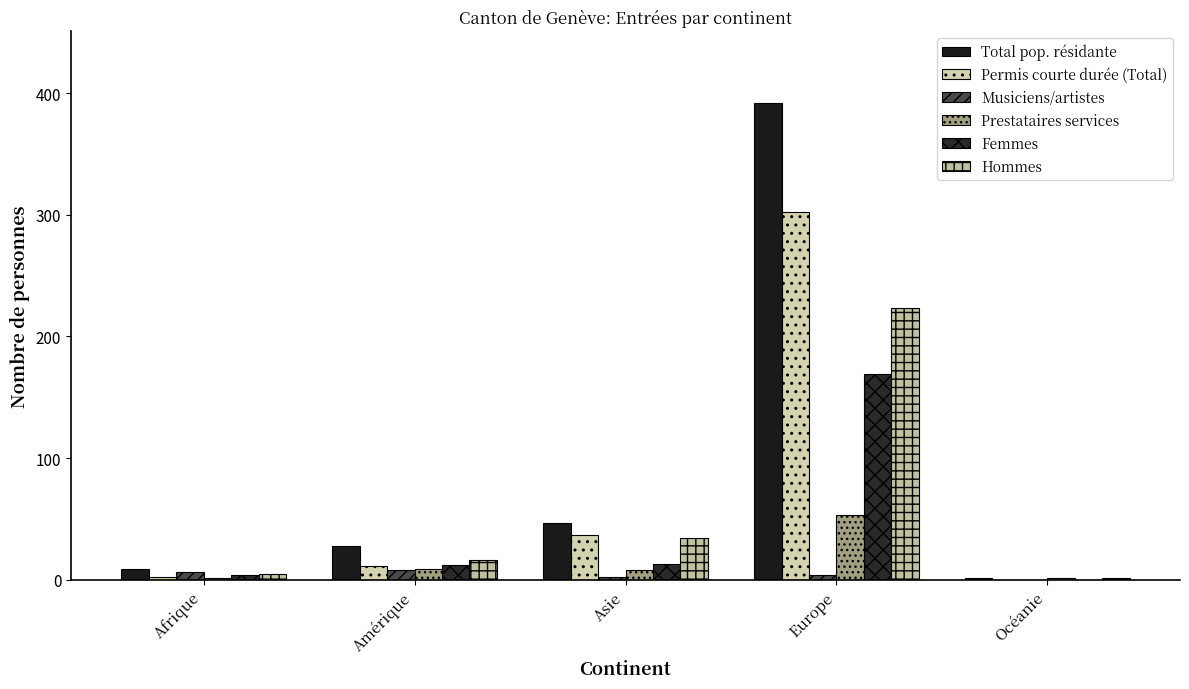

At how many categories does at least one series exceed 72?

1